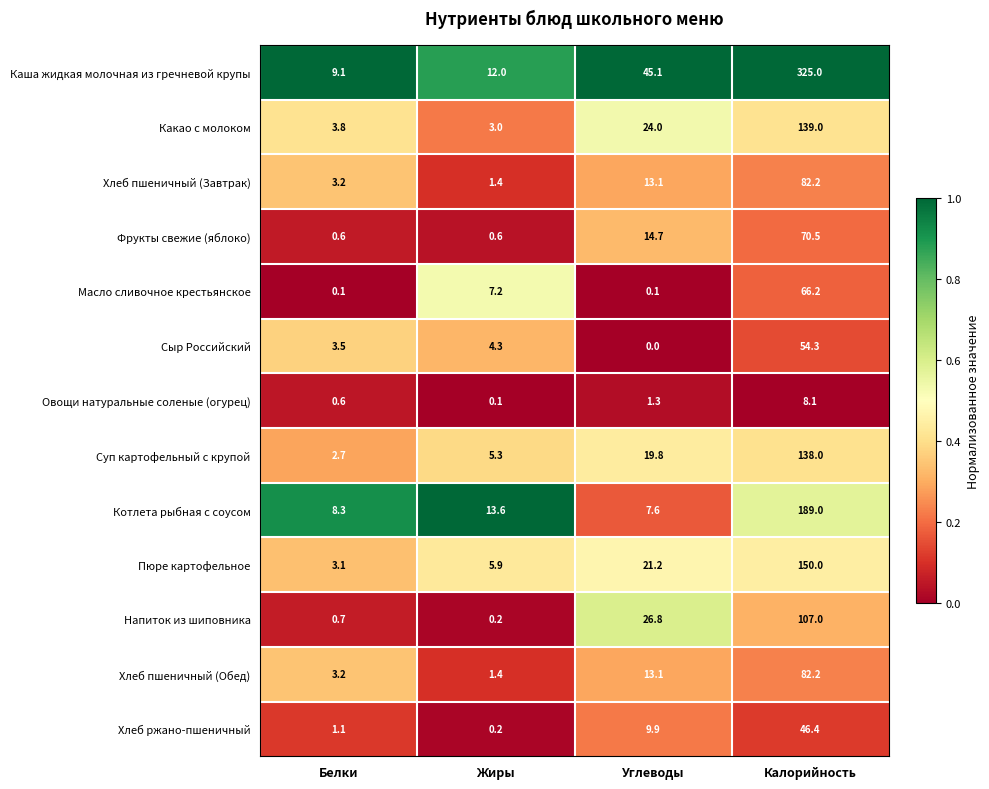

What is the spread (max minus min) of values at Белки?

9.0